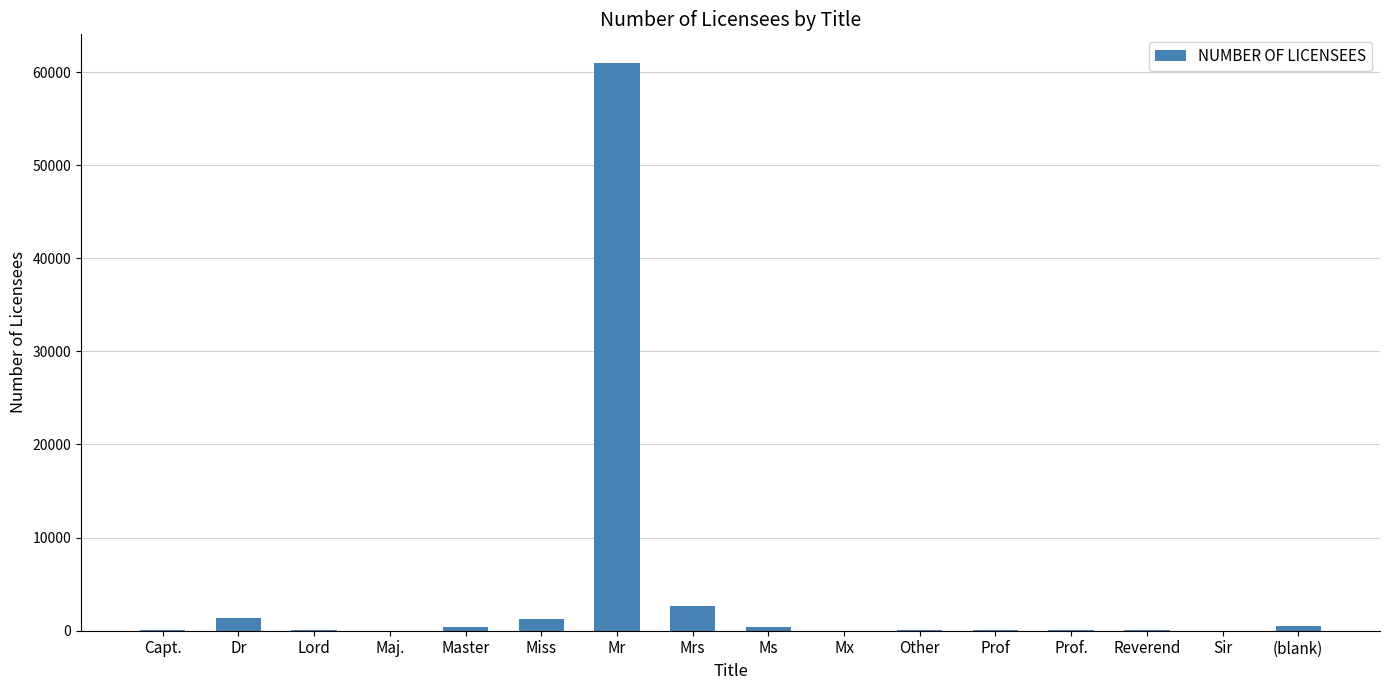

What is the maximum value shown in the chart?

60996